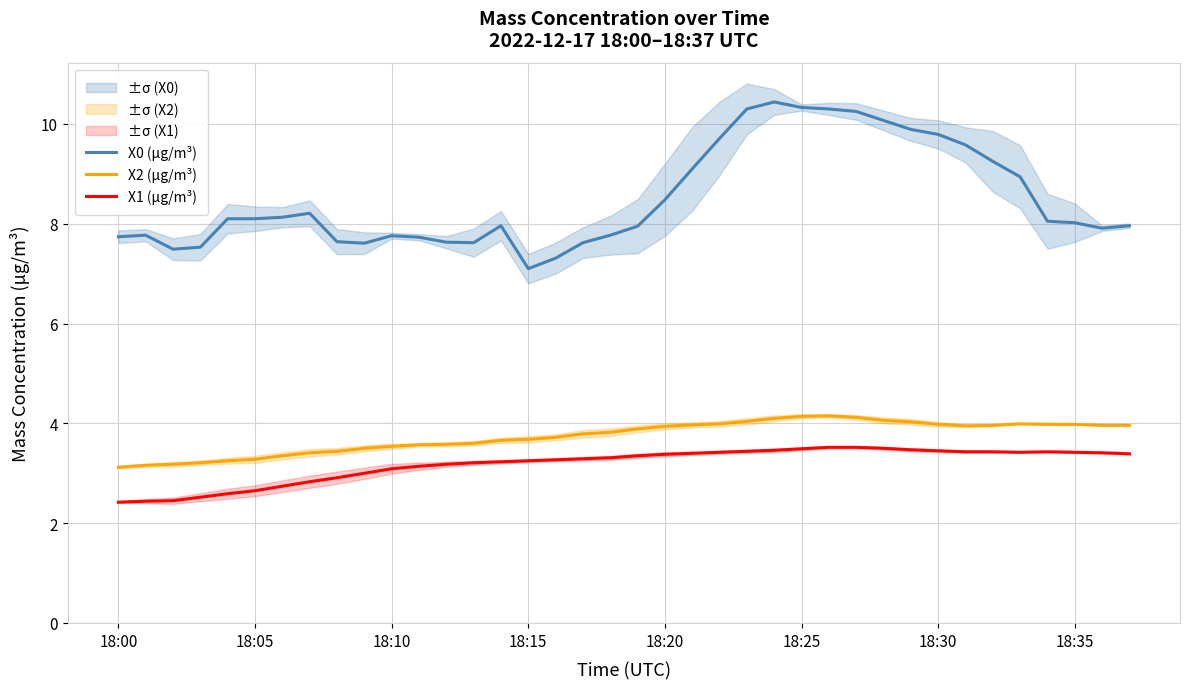

At which category is the sum across all series the highest?

24